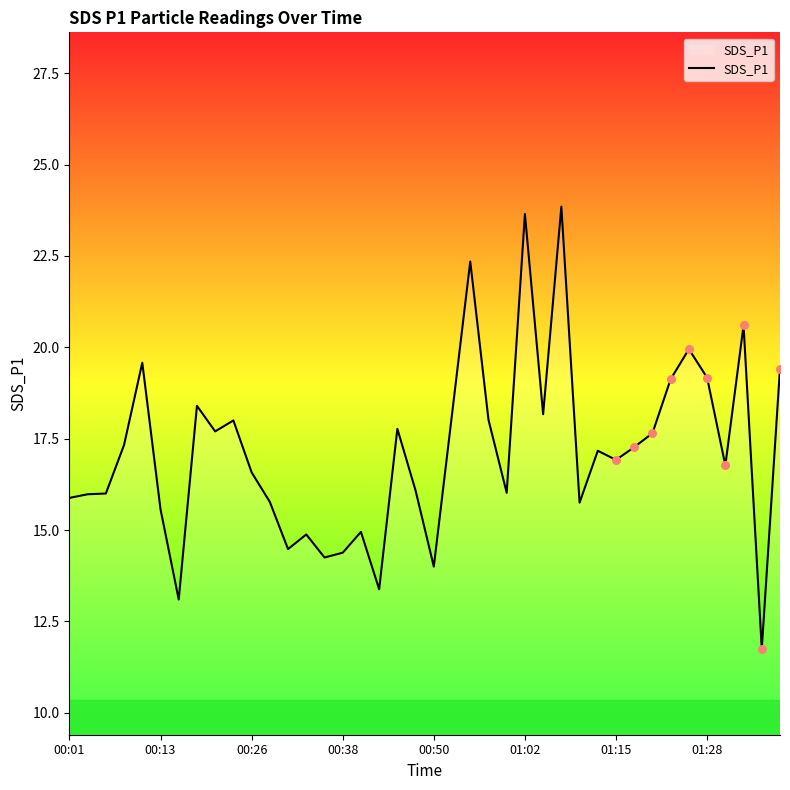

What is the maximum value shown in the chart?

23.9